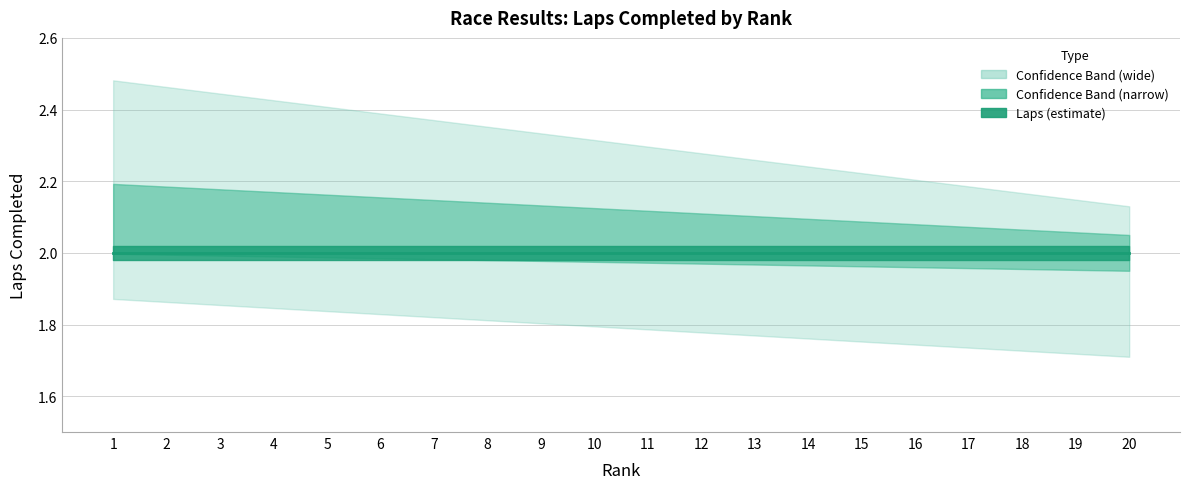

Is it true that the value at 1 is 0?

False